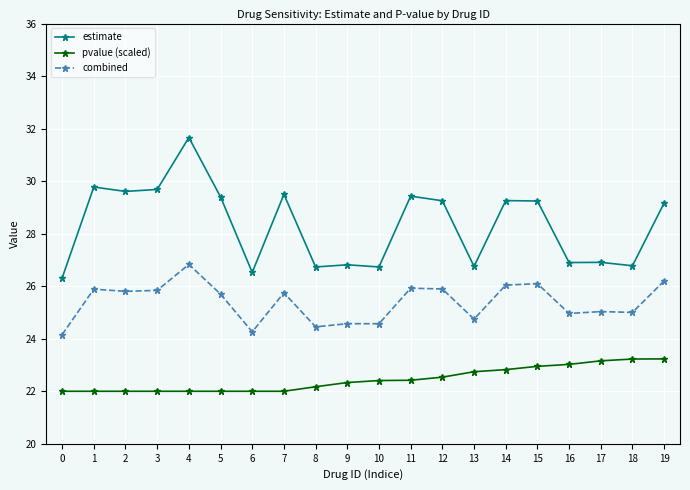

Is it true that estimate equals 7.0 at 18?

False